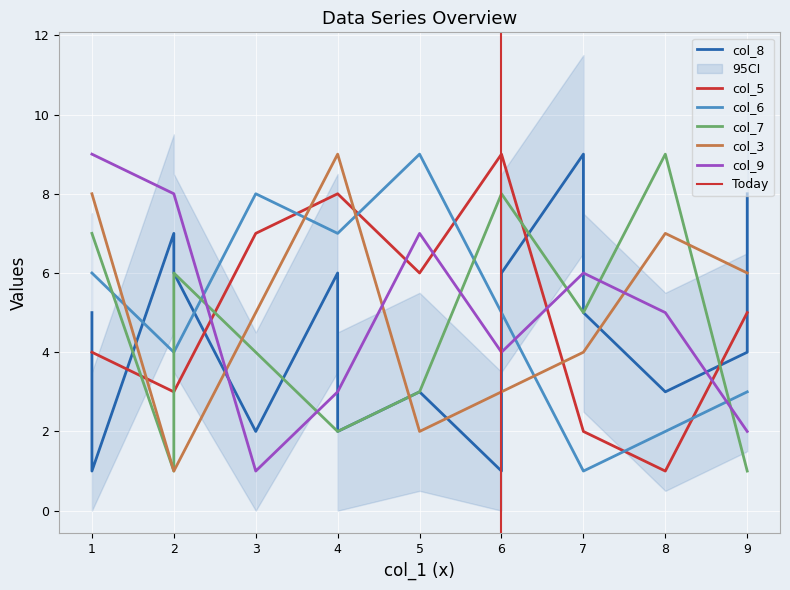

True or false: col_5 and col_9 intersect in this chart.

True